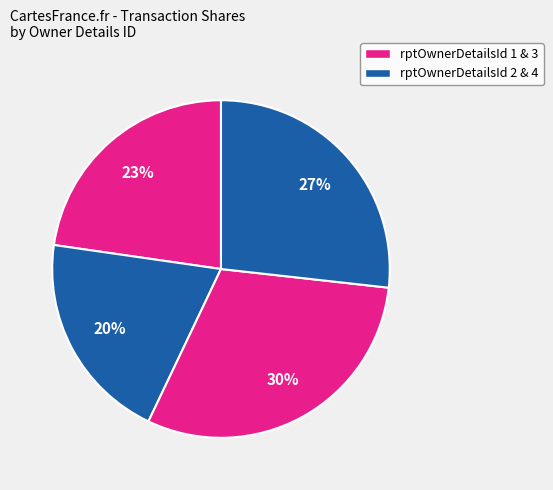

Count the number of slices in the pie.

4